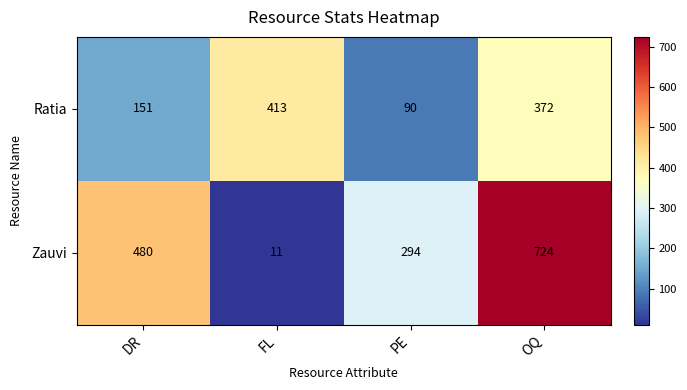

Which category has the highest value across all series?

OQ